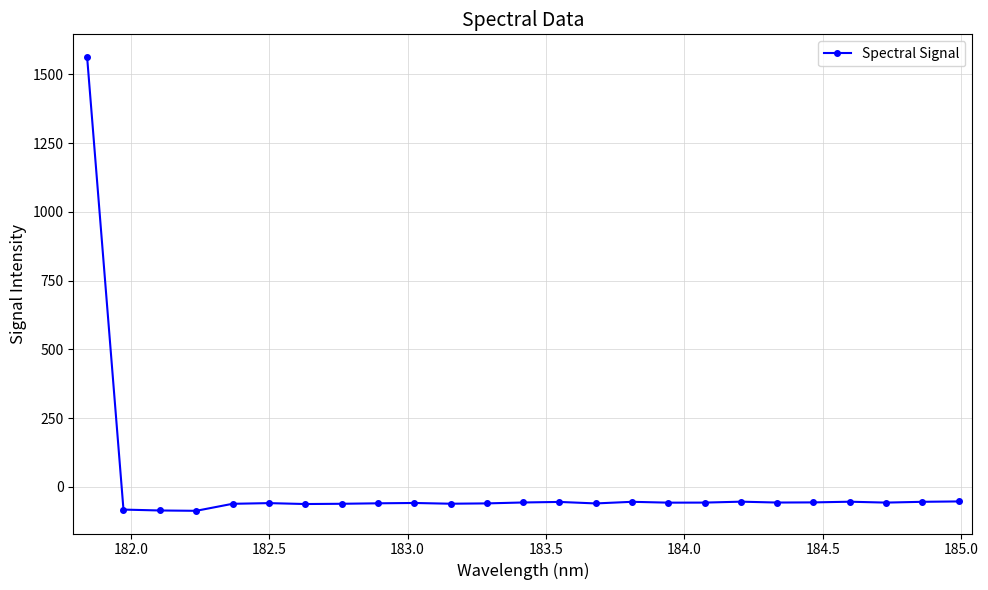

What is the smallest value displayed?

-87.6